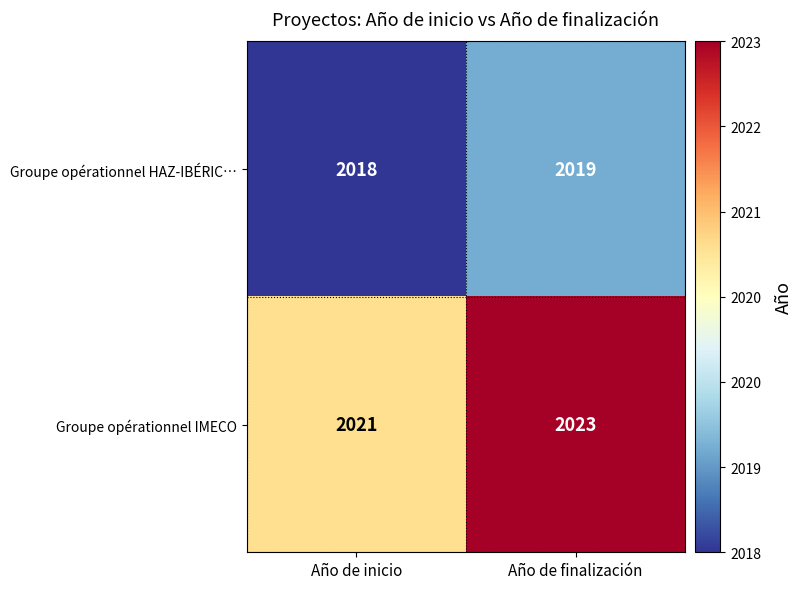

Reading right to left, what are all the values shown in this chart?

Groupe opérationnel HAZ-IBÉRIC…: Año de finalización=2019	Año de inicio=2018
Groupe opérationnel IMECO: Año de finalización=2023	Año de inicio=2021